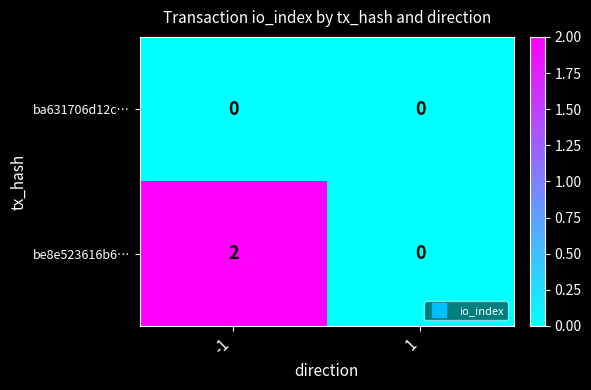

The be8e523616b6… series shows 0 at 1. True or false?

True